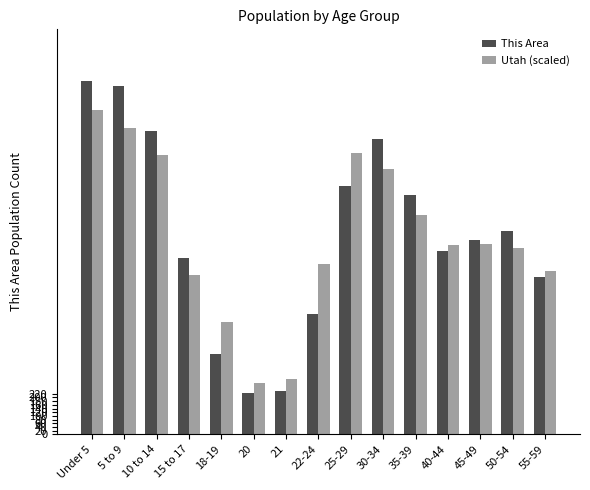

What is the sum of the Utah (scaled) values at 50-54 and Under 5?

2773.7